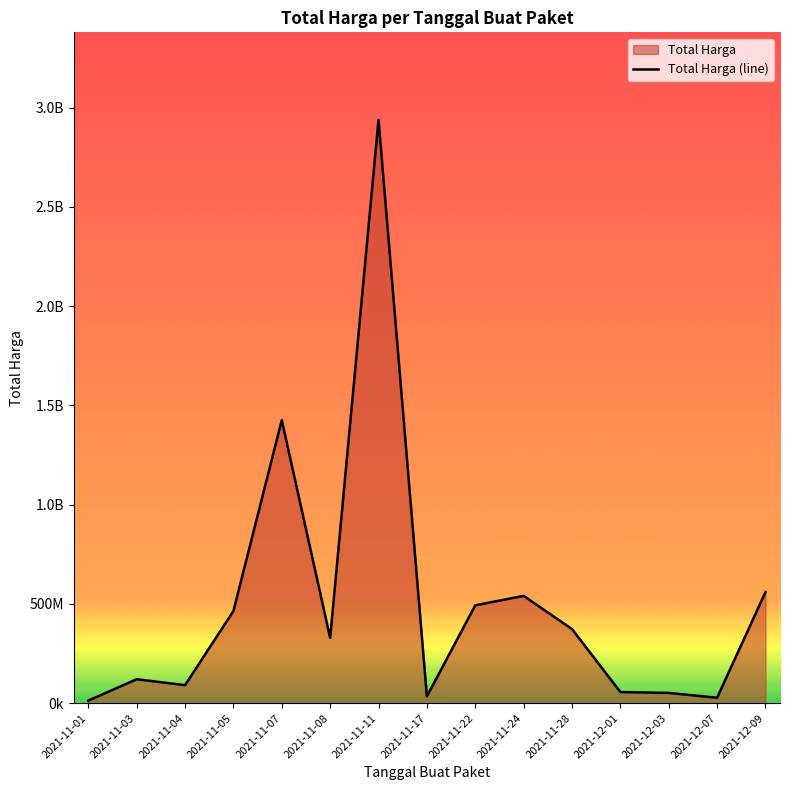

What is the sum of all values?

7518497085